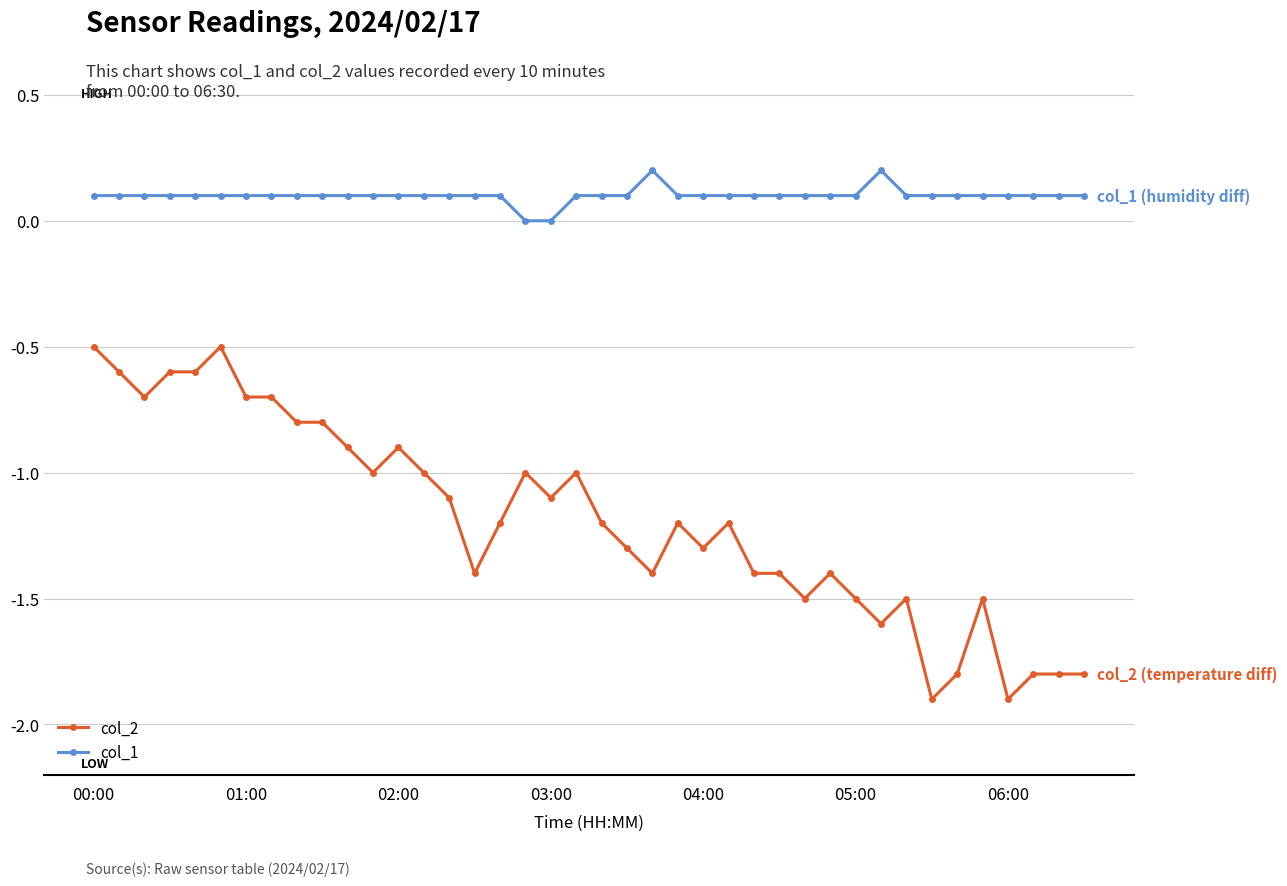

How many categories are shown in the chart?

40